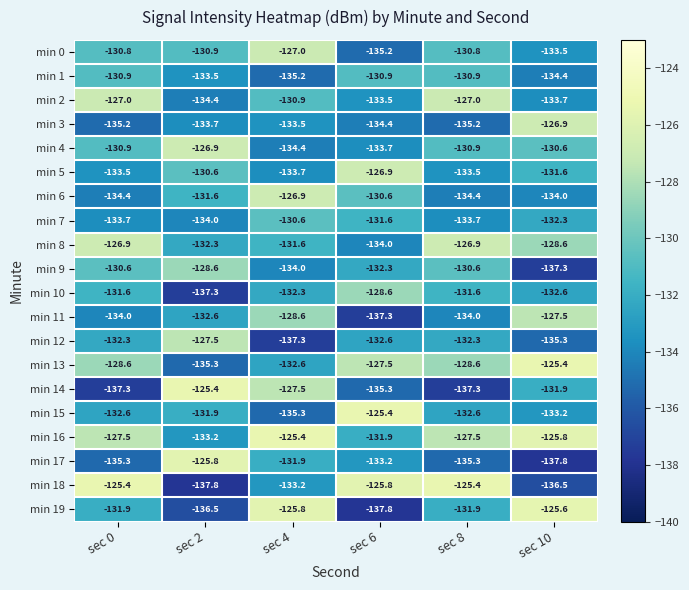

How many categories are shown in the chart?

6